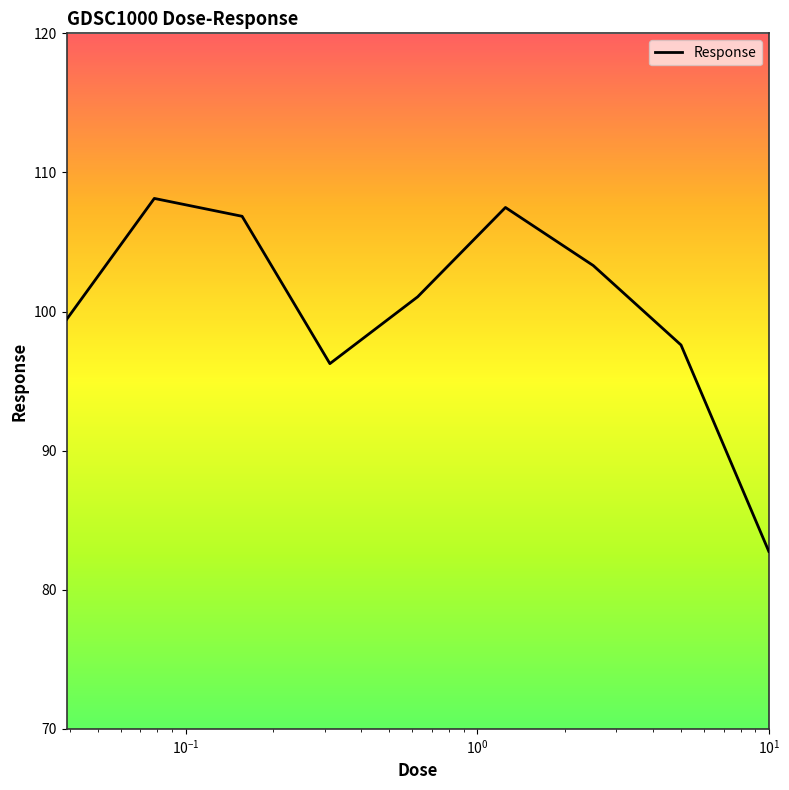

What is the greatest value displayed?

108.1